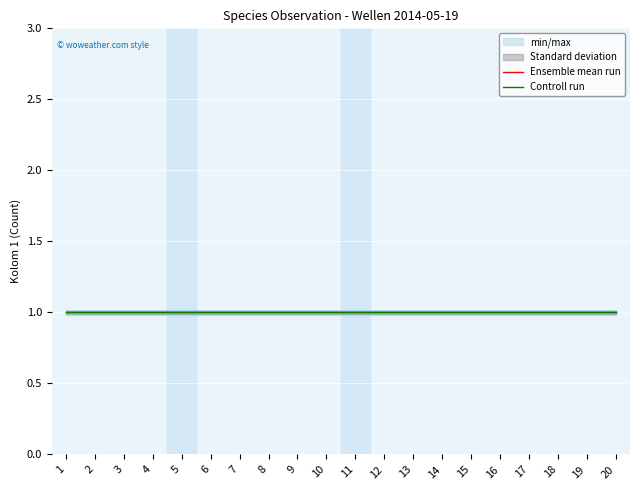

How many lines are shown in the chart?

2